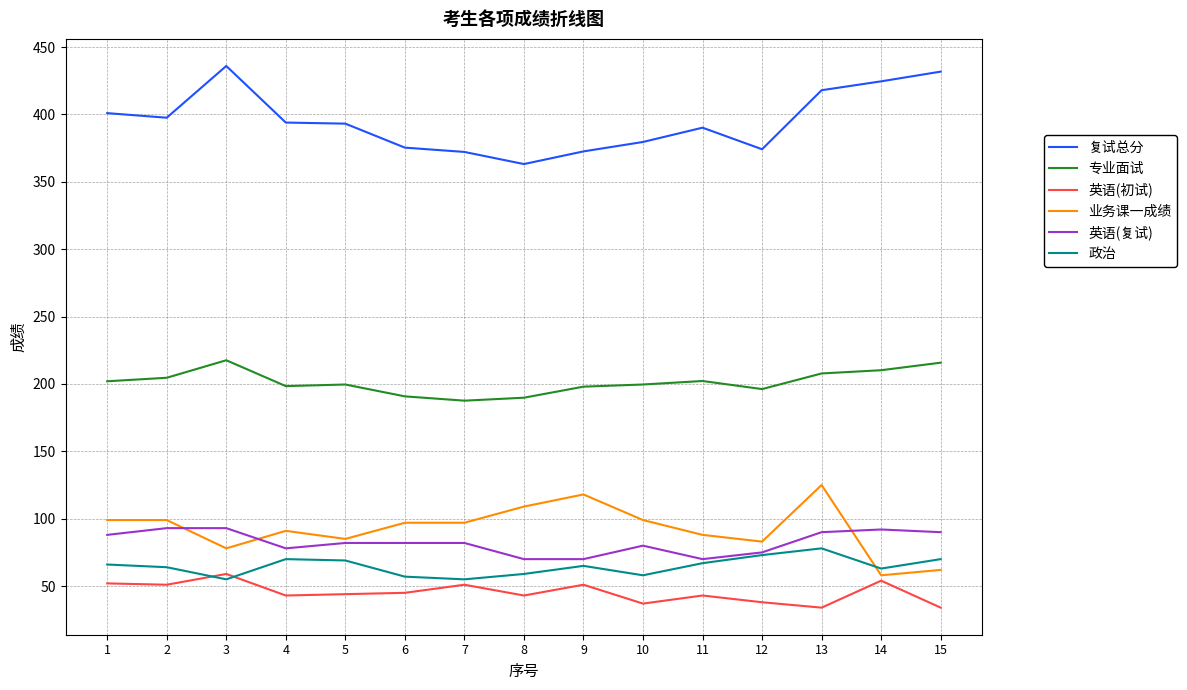

Count the number of categories in the chart.

15